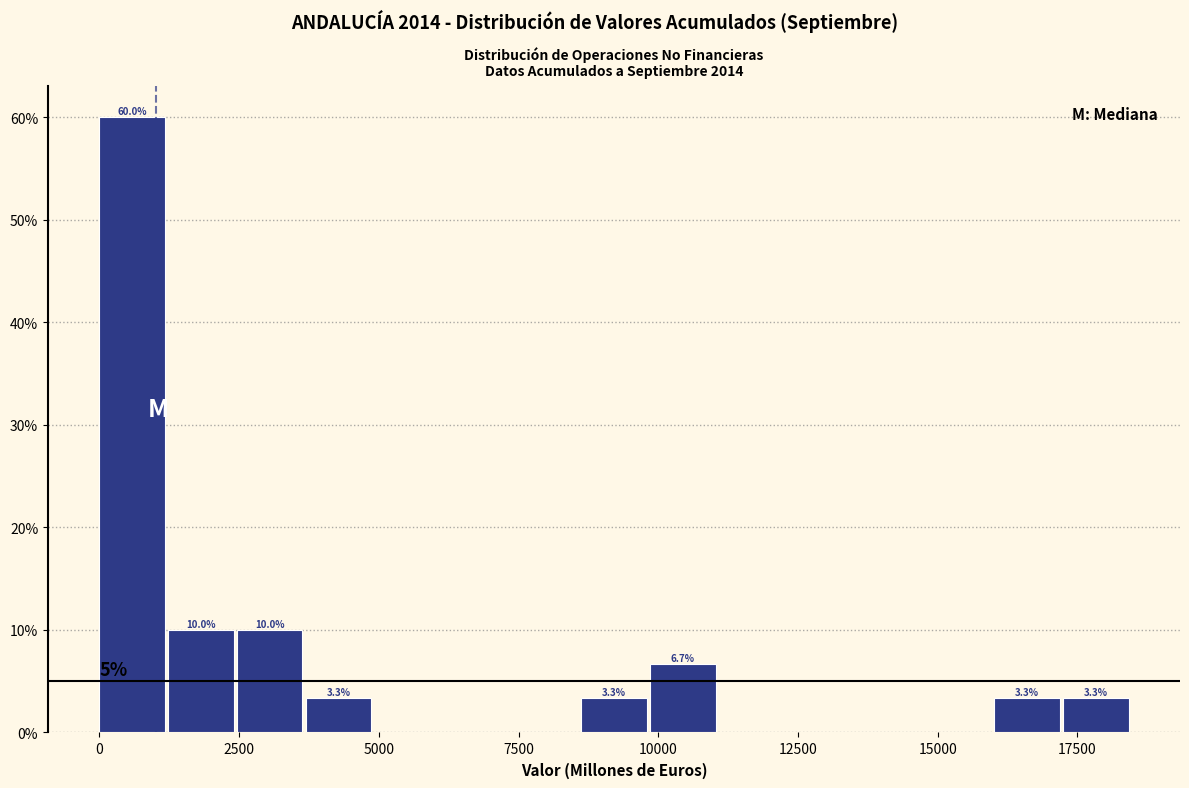

Around what value on the x-axis is the tallest bar? Give the approximate position of its centre, as read against the axis.

500